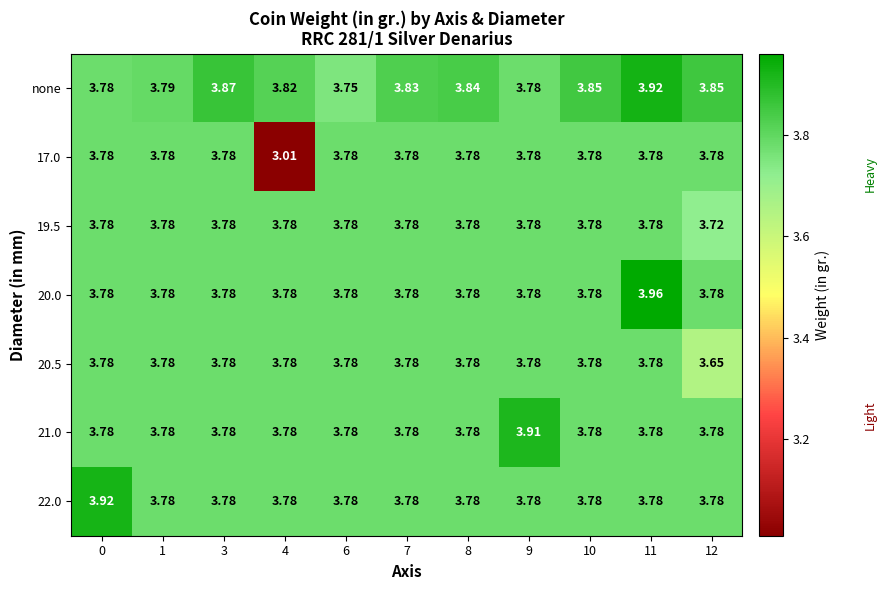

How many categories are shown in the chart?

11